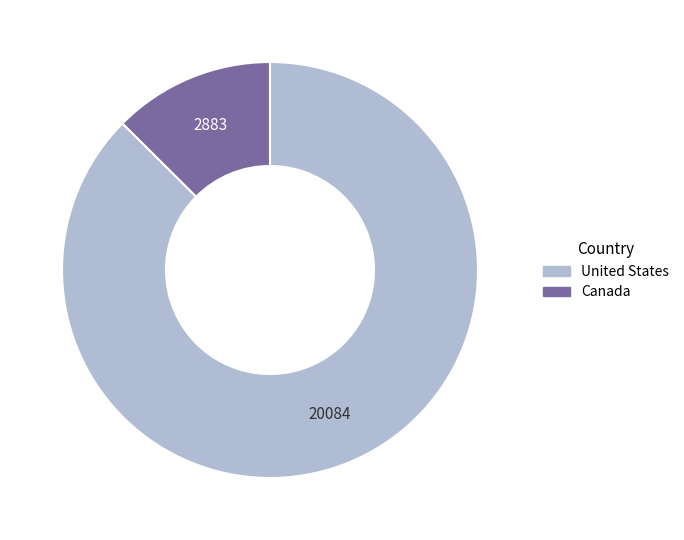

Is there a majority slice in this chart?

Yes